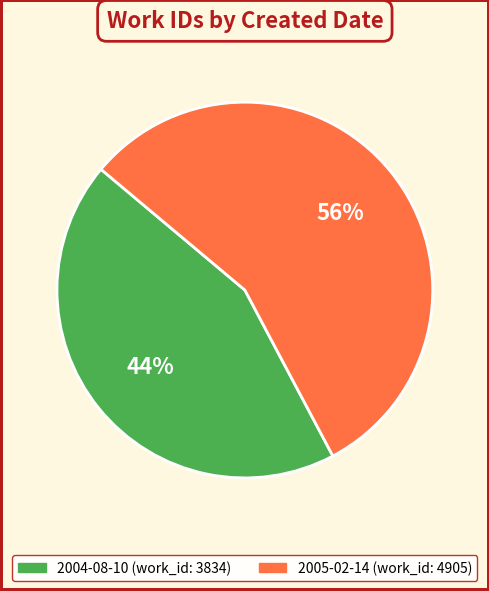

Count the number of slices in the pie.

2